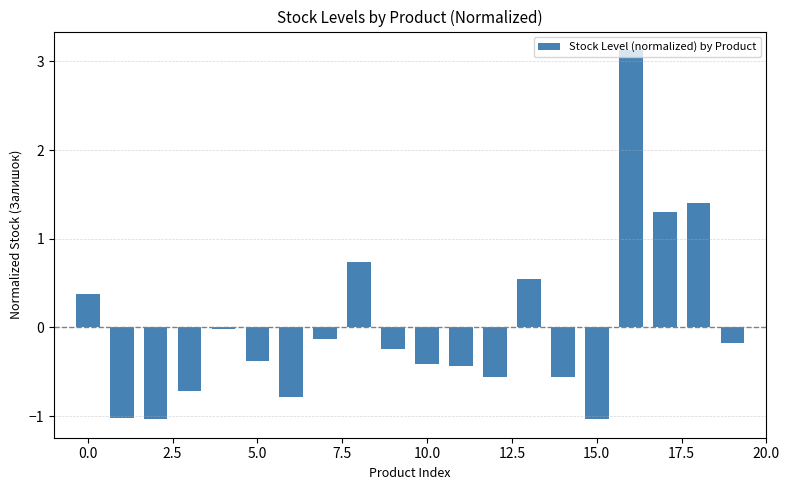

What is the smallest value displayed?

-1.0